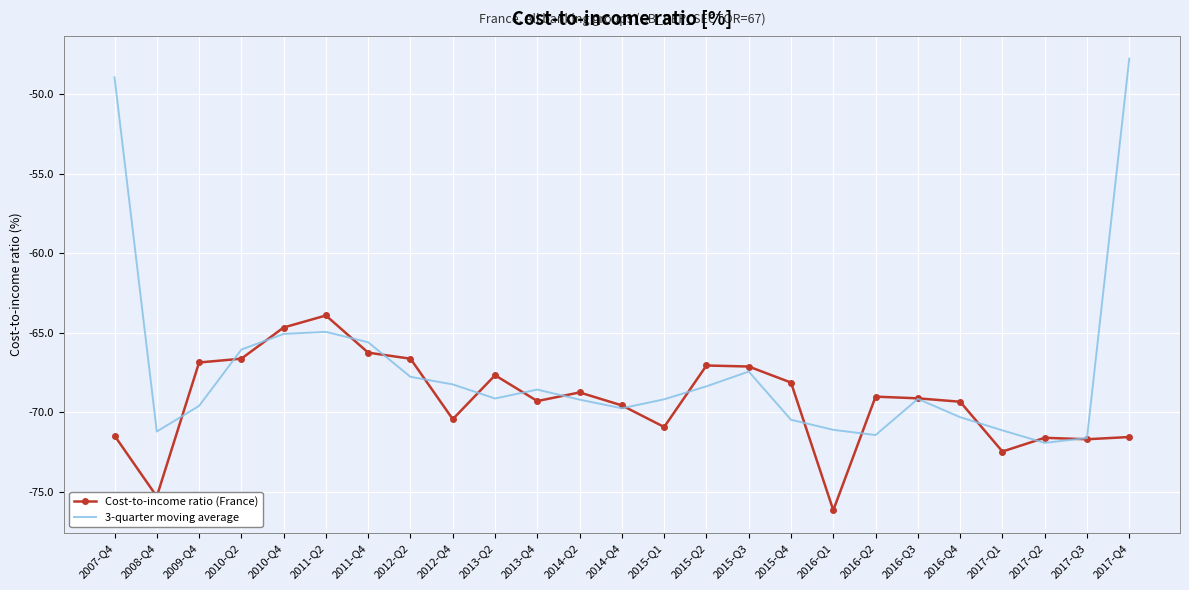

What is the highest value of the Cost-to-income ratio (France) series?

-63.9